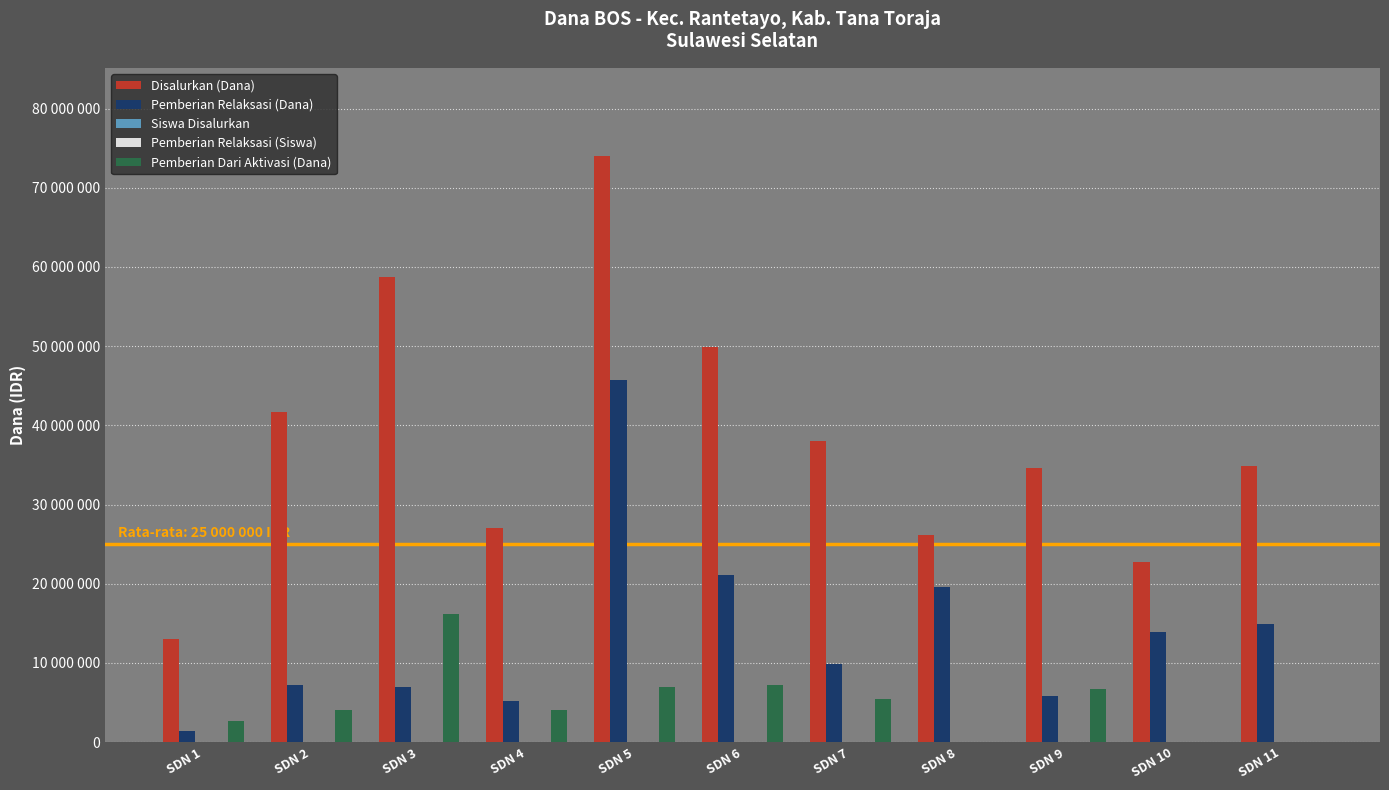

At how many categories does at least one series exceed 17905478?

10